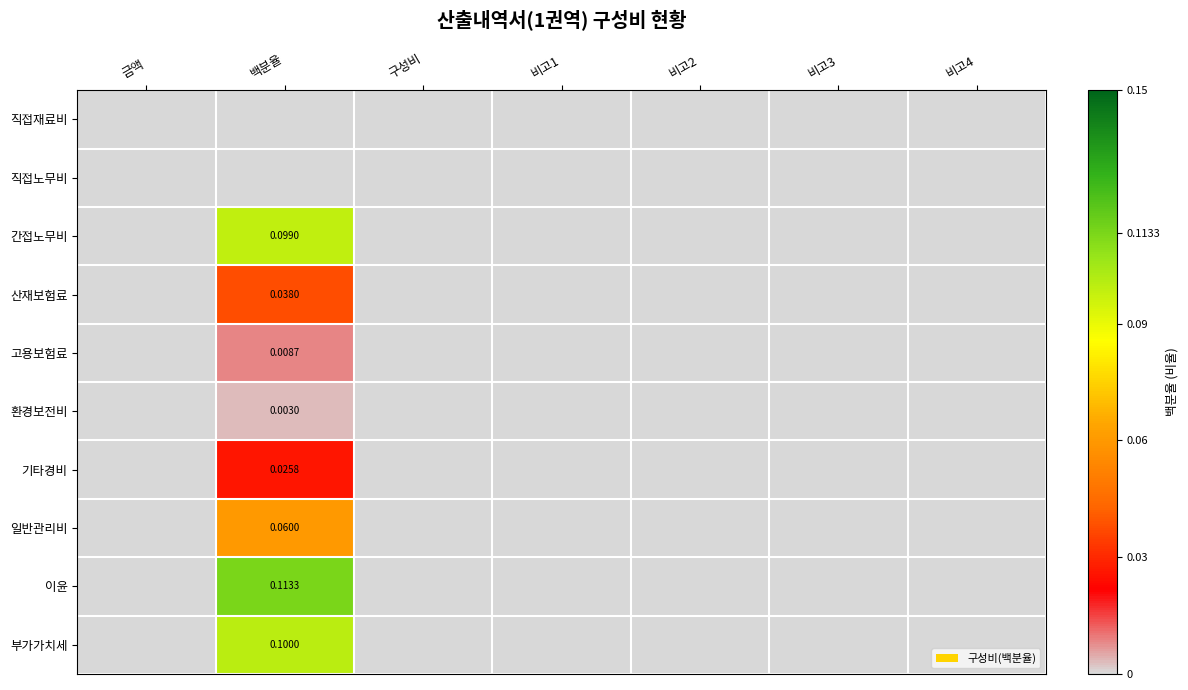

What is the total value across all series at 백분율?

0.4